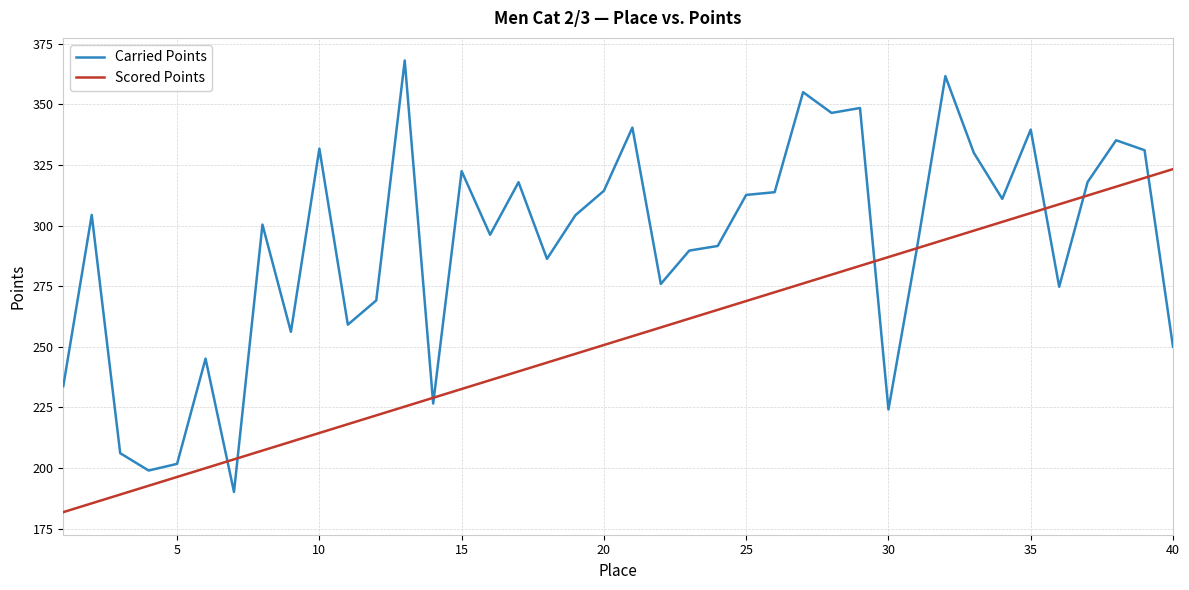

Which series has the largest total across all categories?

Carried Points